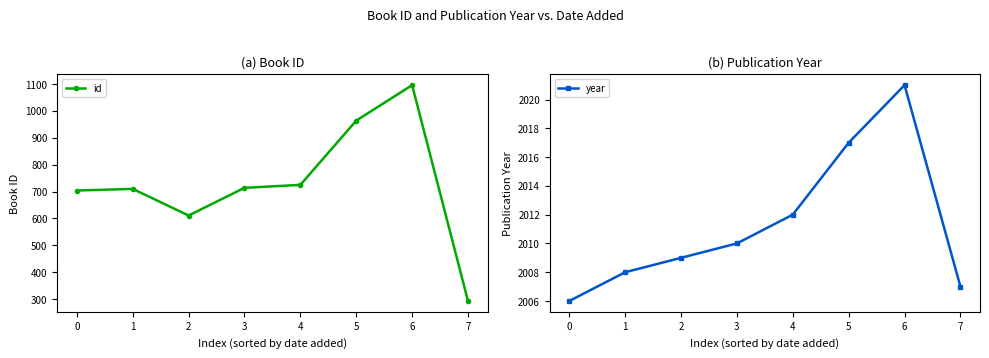

Read the year value at 6, to the nearest 10.

2020